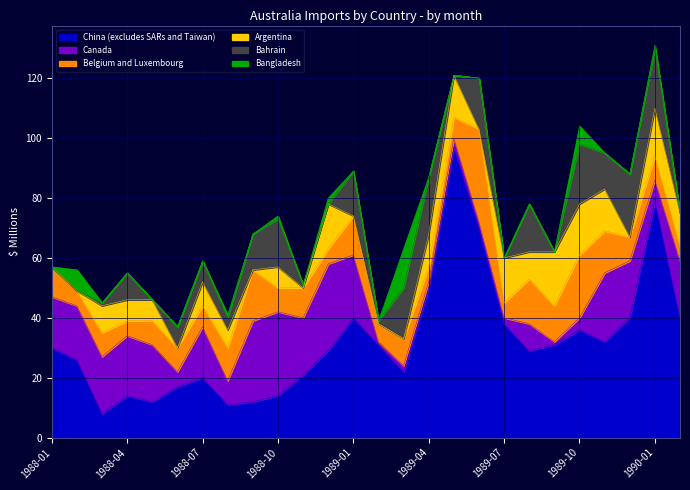

Reading left to right, extract all data points from this chart.

China (excludes SARs and Taiwan): 1988-01=30	1988-02=26	1988-03=8	1988-04=14	1988-05=12	1988-06=17	1988-07=20	1988-08=11	1988-09=12	1988-10=14	1988-11=21	1988-12=29	1989-01=40	1989-02=31	1989-03=22	1989-04=50	1989-05=97	1989-06=70	1989-07=38	1989-08=29	1989-09=31	1989-10=36	1989-11=32	1989-12=40	1990-01=79	1990-02=40
Canada: 1988-01=17	1988-02=18	1988-03=19	1988-04=20	1988-05=19	1988-06=5	1988-07=17	1988-08=8	1988-09=27	1988-10=28	1988-11=19	1988-12=29	1989-01=21	1989-02=1	1989-03=2	1989-04=2	1989-05=3	1989-06=2	1989-07=2	1989-08=9	1989-09=1	1989-10=4	1989-11=23	1989-12=19	1990-01=7	1990-02=19
Belgium and Luxembourg: 1988-01=10	1988-02=5	1988-03=8	1988-04=5	1988-05=8	1988-06=8	1988-07=7	1988-08=11	1988-09=17	1988-10=8	1988-11=10	1988-12=5	1989-01=13	1989-02=6	1989-03=9	1989-04=5	1989-05=7	1989-06=31	1989-07=5	1989-08=15	1989-09=12	1989-10=21	1989-11=14	1989-12=8	1990-01=8	1990-02=5
Argentina: 1988-01=0	1988-02=0	1988-03=9	1988-04=7	1988-05=7	1988-06=0	1988-07=8	1988-08=6	1988-09=0	1988-10=7	1988-11=0	1988-12=15	1989-01=0	1989-02=0	1989-03=0	1989-04=11	1989-05=14	1989-06=0	1989-07=15	1989-08=9	1989-09=18	1989-10=17	1989-11=14	1989-12=0	1990-01=16	1990-02=11
Bahrain: 1988-01=0	1988-02=0	1988-03=1	1988-04=9	1988-05=0	1988-06=7	1988-07=7	1988-08=4	1988-09=12	1988-10=16	1988-11=1	1988-12=0	1989-01=15	1989-02=1	1989-03=17	1989-04=19	1989-05=0	1989-06=17	1989-07=0	1989-08=16	1989-09=0	1989-10=20	1989-11=12	1989-12=21	1990-01=20	1990-02=0
Bangladesh: 1988-01=0	1988-02=7	1988-03=0	1988-04=0	1988-05=0	1988-06=0	1988-07=0	1988-08=1	1988-09=0	1988-10=1	1988-11=0	1988-12=2	1989-01=0	1989-02=0	1989-03=13	1989-04=0	1989-05=0	1989-06=0	1989-07=0	1989-08=0	1989-09=0	1989-10=6	1989-11=0	1989-12=0	1990-01=1	1990-02=0